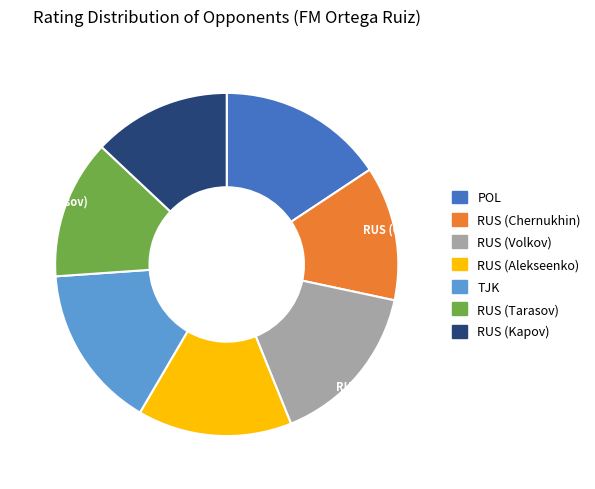

Approximately how many times larger is the value at RUS (Tarasov) compared to RUS (Volkov)?

0.8